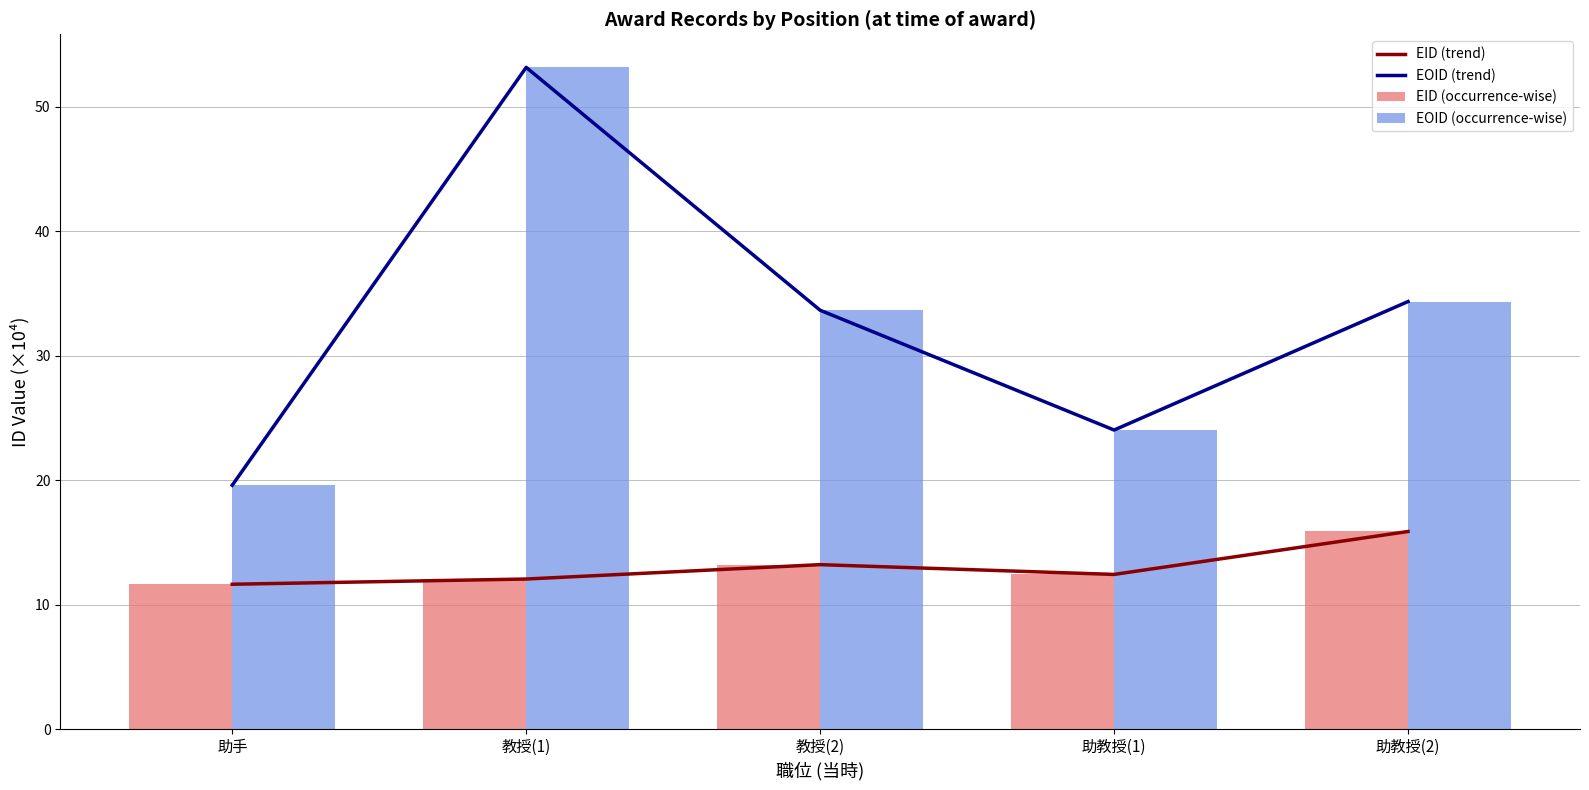

At which category is the sum across all series the highest?

教授(1)